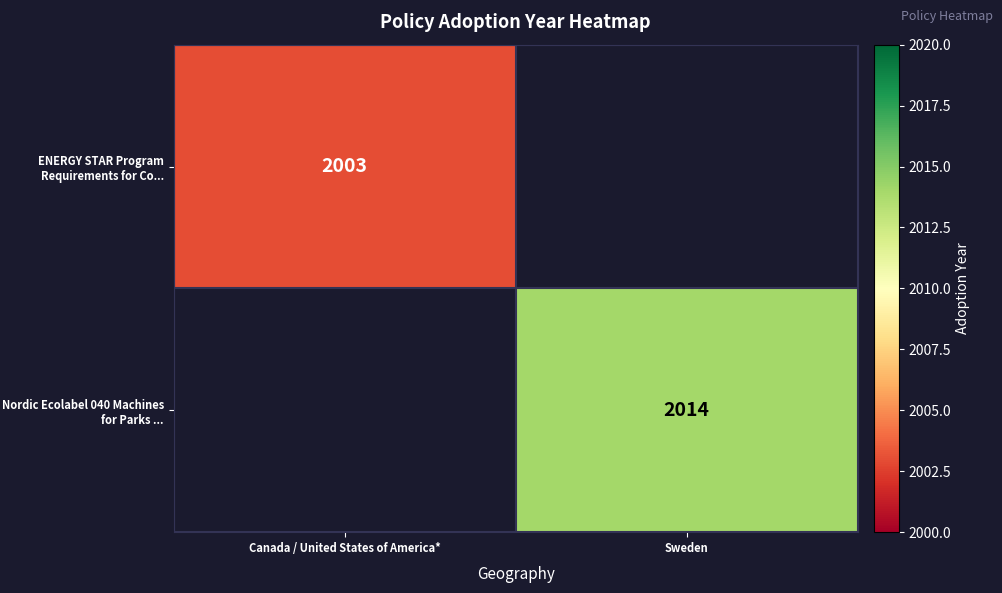

How many series are shown in this chart?

2